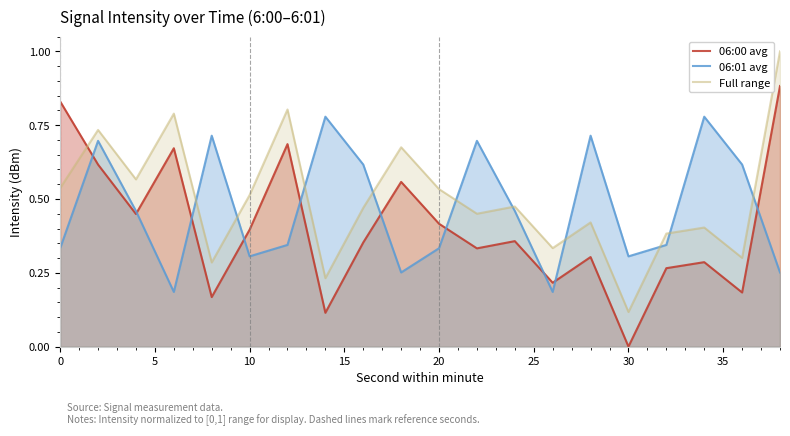

What is the sum of all 06:01 avg values?

9.4